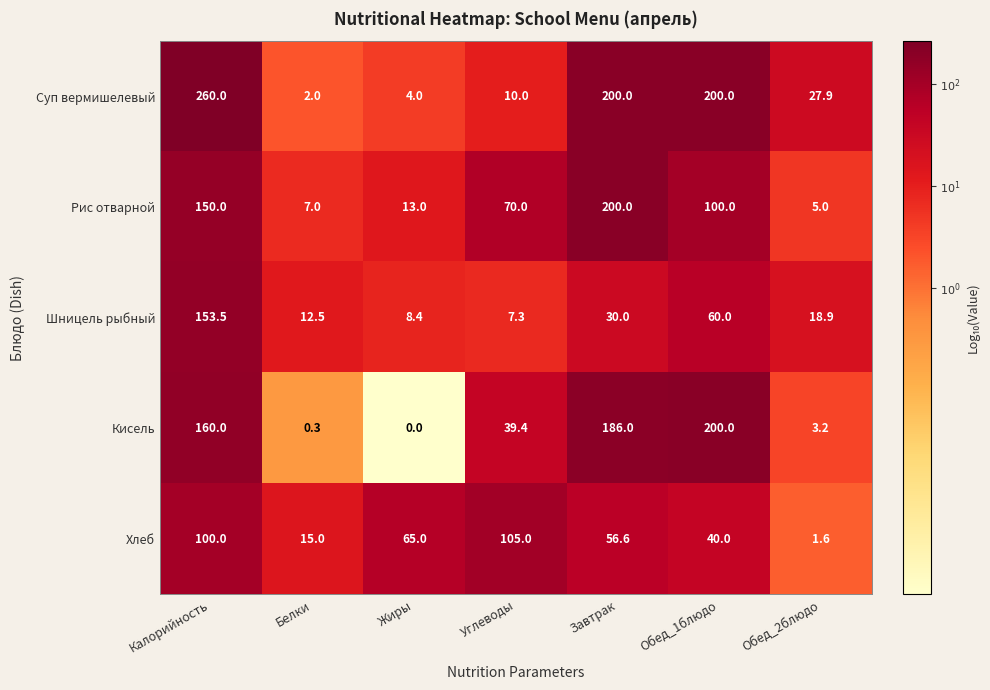

At which category does the chart reach its minimum across all series?

Жиры